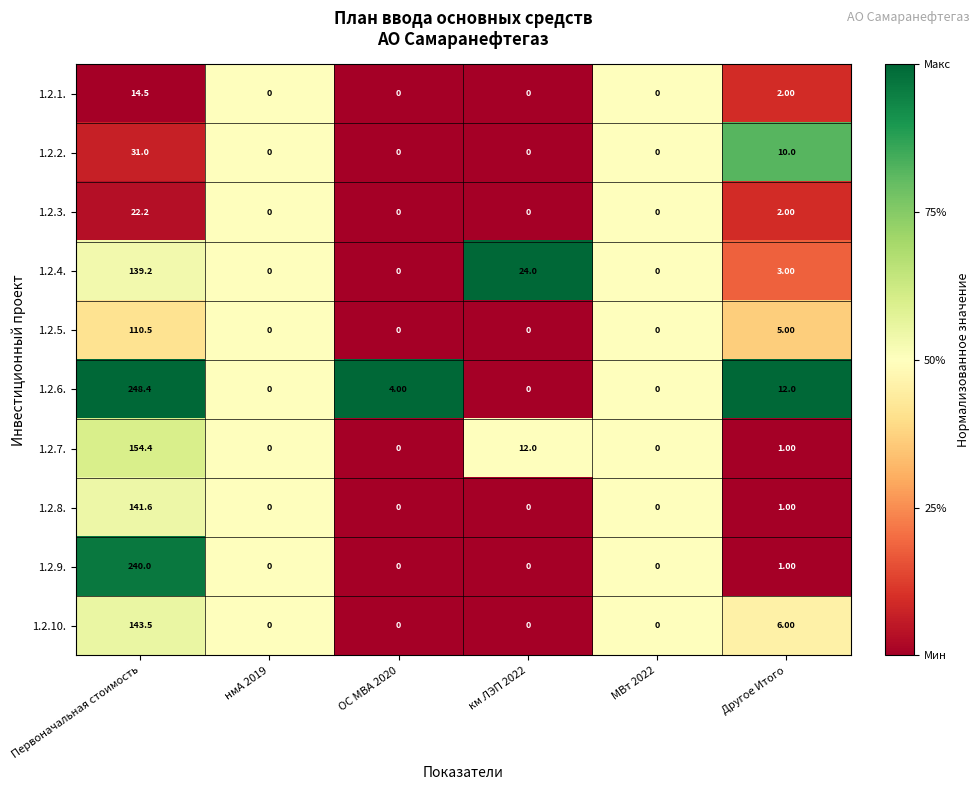

Which category has the highest value in the 1.2.3. series?

Первоначальная стоимость